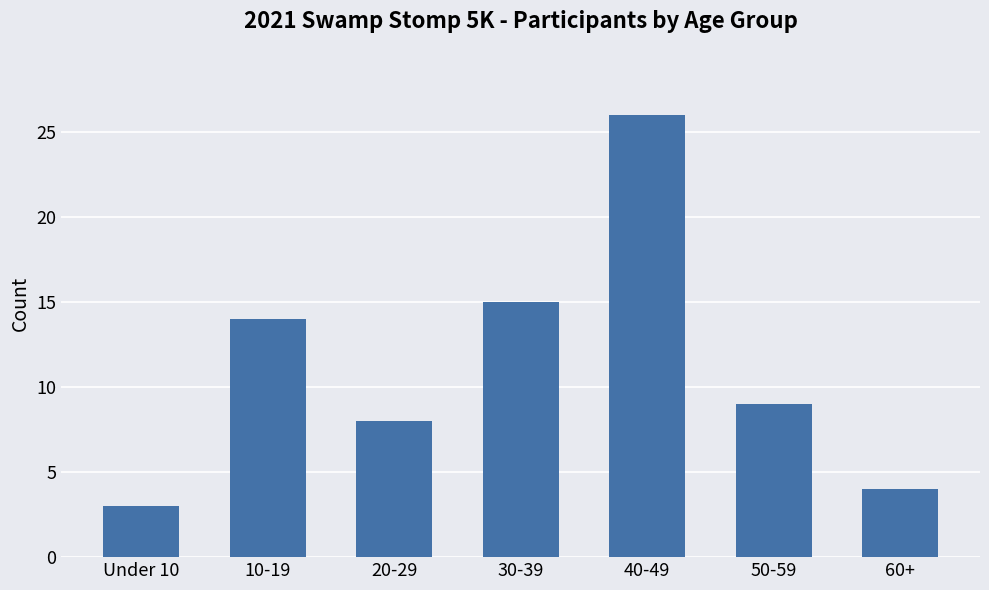

How many data points are less than 9?

3